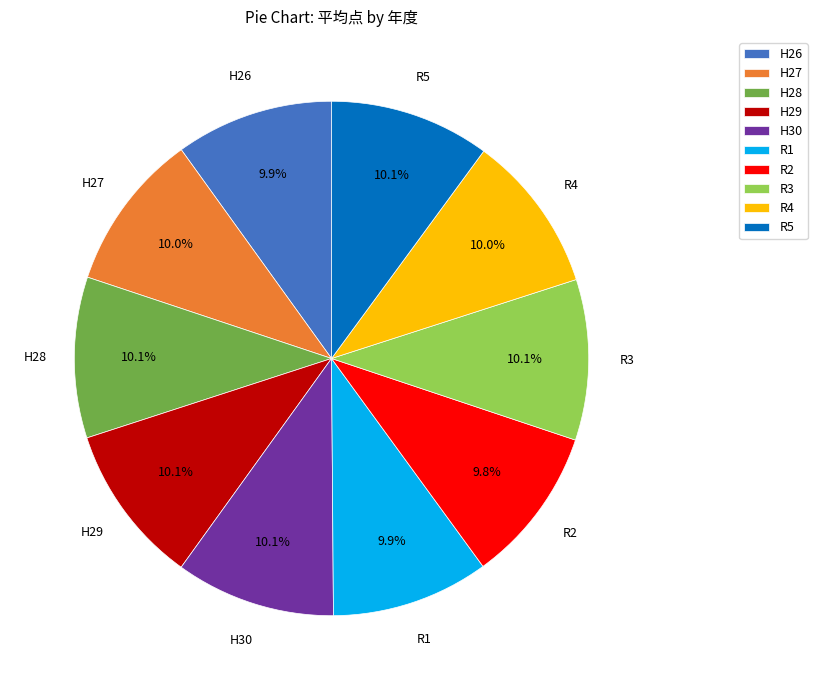

How many slices are in this pie chart?

10